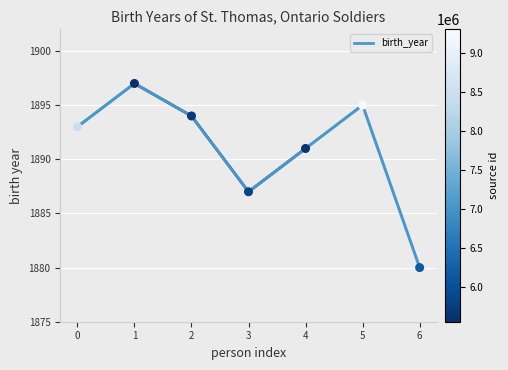

Which has a higher value, 6 or 4?

4